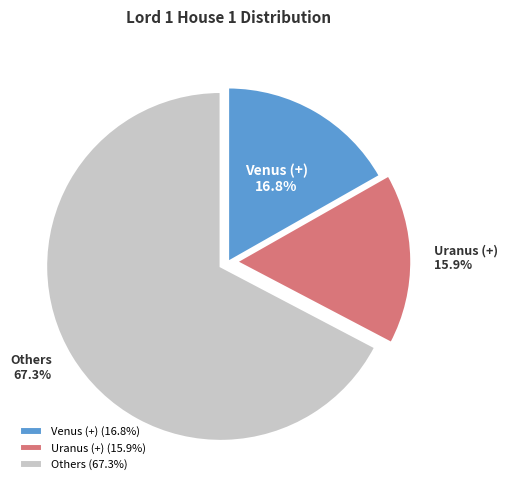

What percentage is NOT represented by Uranus (+)?

84.1%